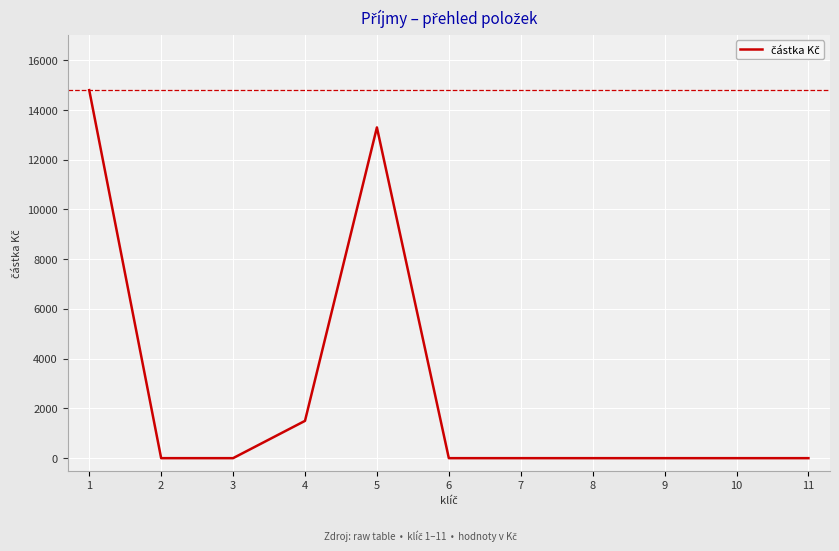

How many lines are shown in the chart?

1